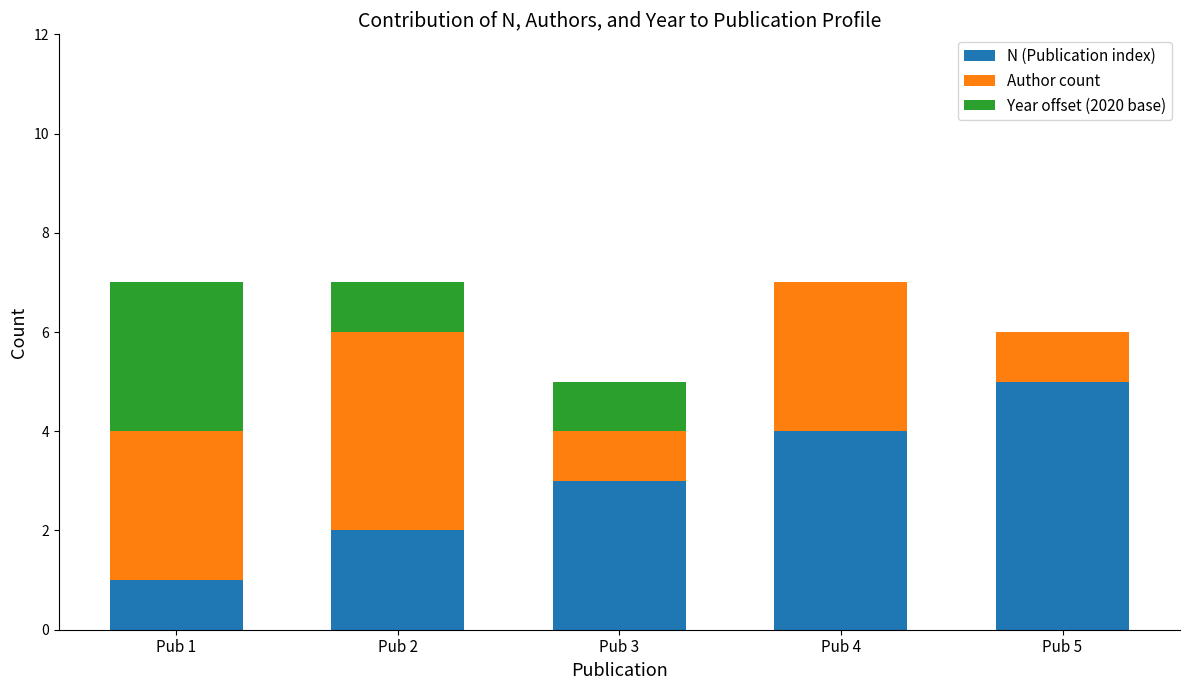

Reading left to right, transcribe the values for N (Publication index).

Pub 1=1	Pub 2=2	Pub 3=3	Pub 4=4	Pub 5=5